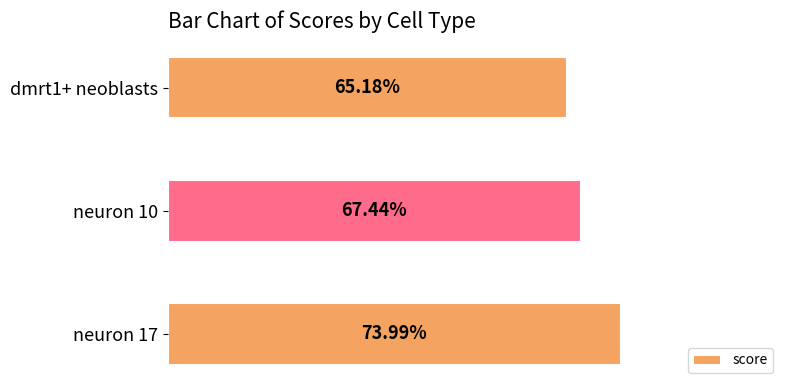

How many bars are there in total?

3